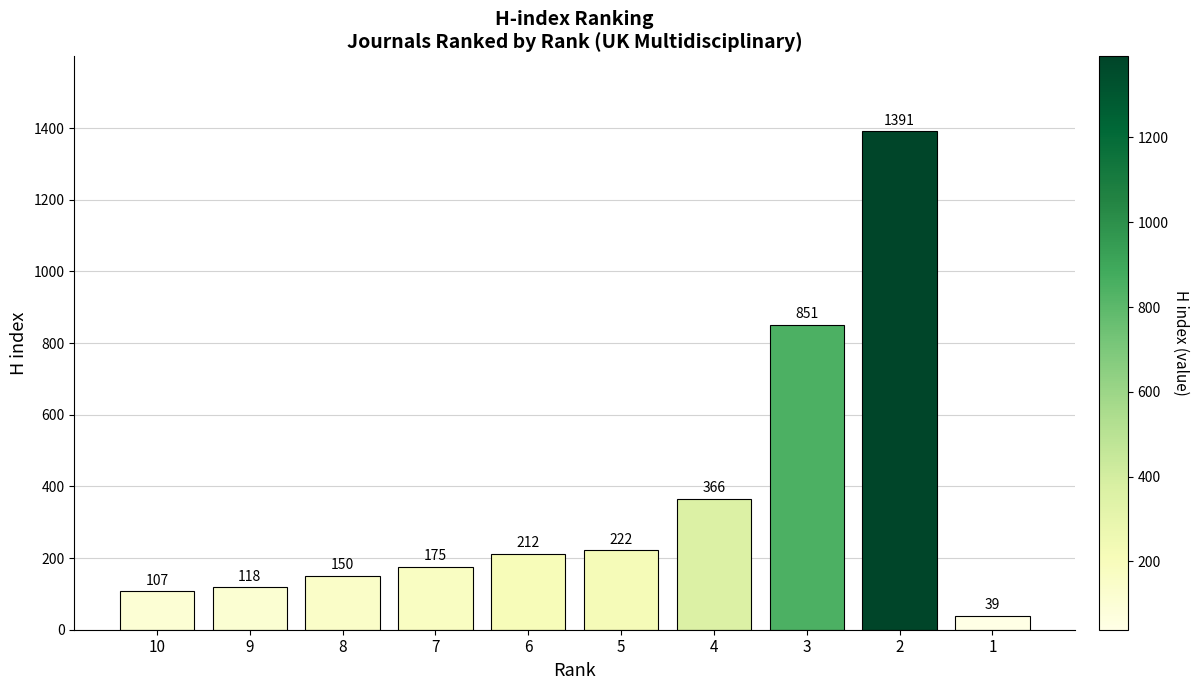

What is the value of the 9th bar from the left?

1391